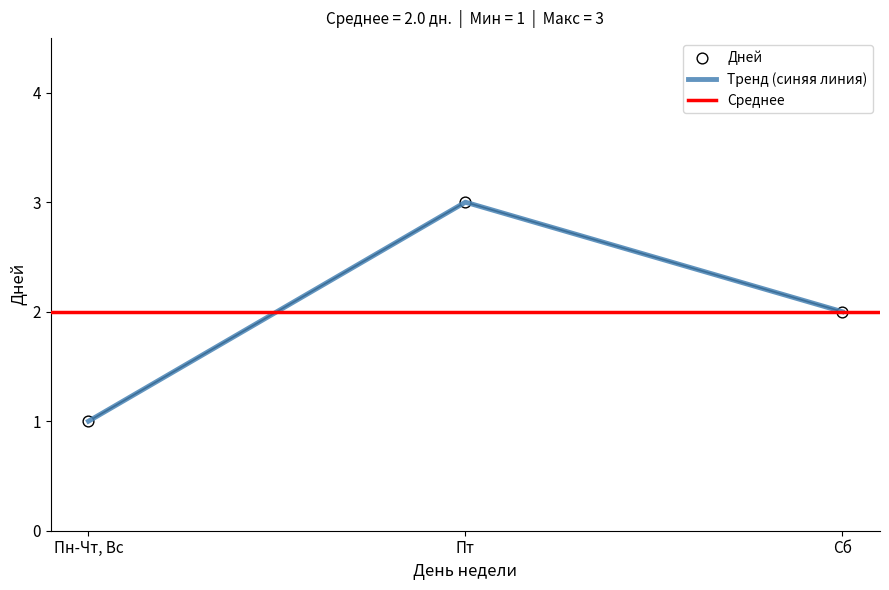

What is the ratio of the value at Пн-Чт, Вс to the value at Пт?

0.3